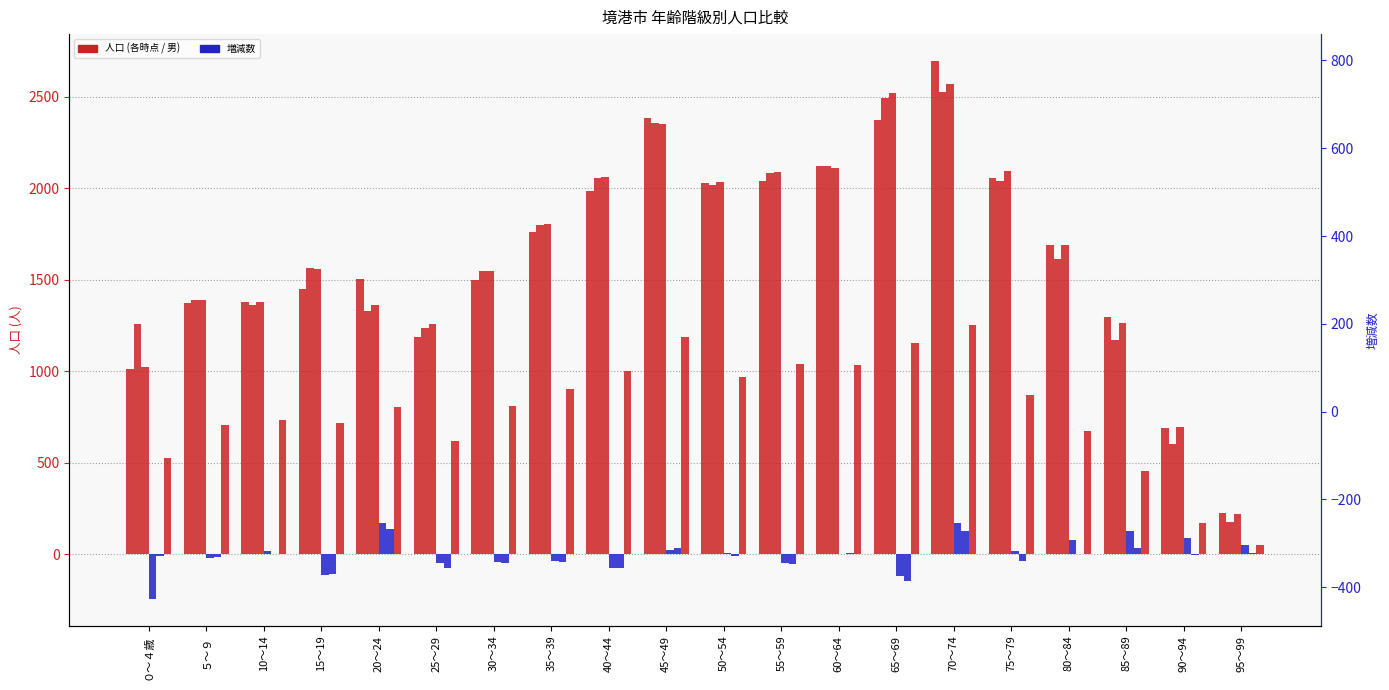

What is the label of the 17th bar from the left?

80～84